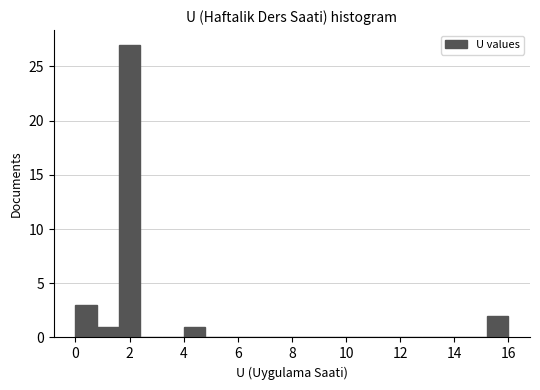

Reading left to right, transcribe this chart: for each bar, give the range it covers on the x-axis and its height. The values are not printed on the chart, so give them approximately, as read against the axis.

0.0 to 0.8: 3
0.8 to 1.6: 1
1.6 to 2.4: 27
2.4 to 3.2: 0
3.2 to 4.0: 0
4.0 to 4.8: 1
4.8 to 5.6: 0
5.6 to 6.4: 0
6.4 to 7.2: 0
7.2 to 8.0: 0
8.0 to 8.8: 0
8.8 to 9.6: 0
9.6 to 10.4: 0
10.4 to 11.2: 0
11.2 to 12.0: 0
12.0 to 12.8: 0
12.8 to 13.6: 0
13.6 to 14.4: 0
14.4 to 15.2: 0
15.2 to 16.0: 2